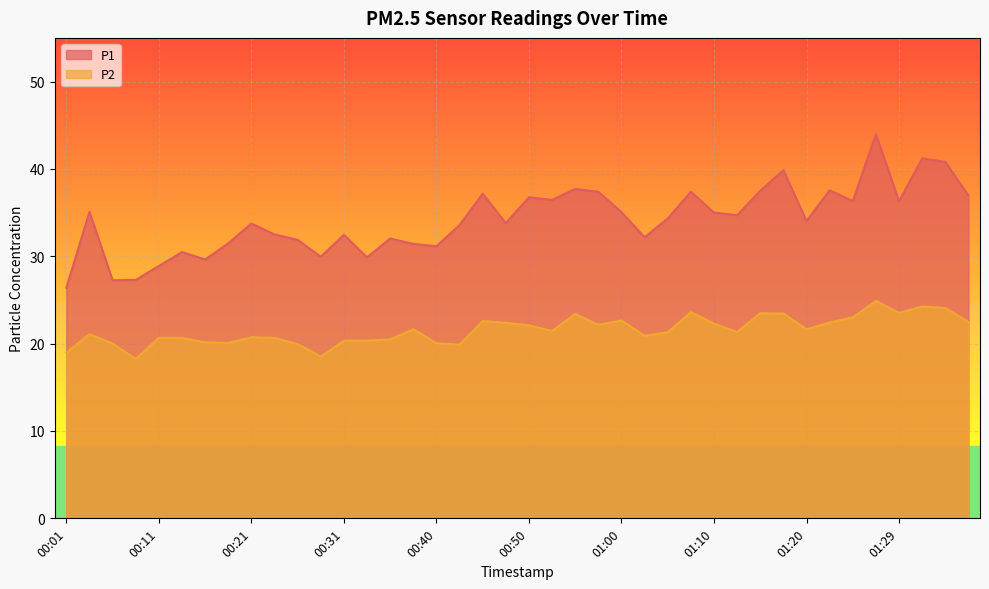

Rank the series by their average value, from lowest to highest.

P2, P1